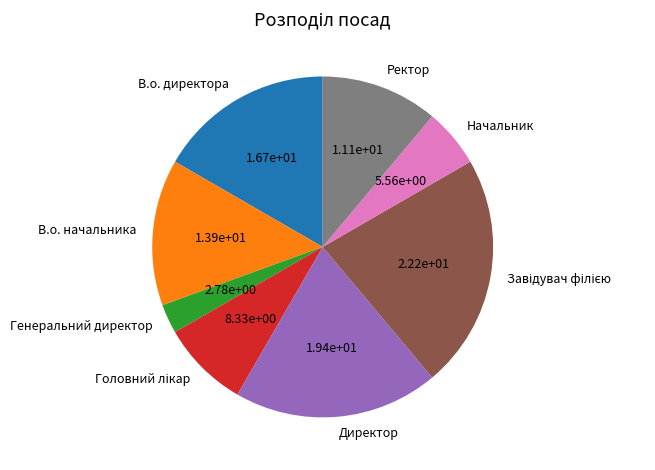

Is the sum of В.о. начальника and В.о. директора greater than half?

No